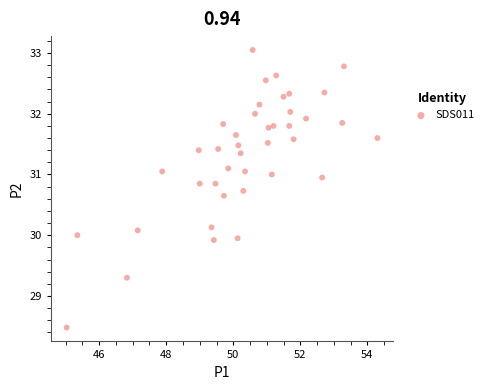

What is the range of X values (max minus min)?

9.3